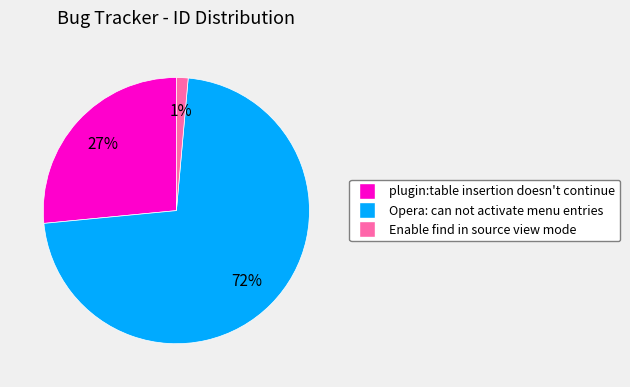

What is the ratio of the value at Opera: can not activate menu entries to the value at plugin:table insertion doesn't continue?

2.7